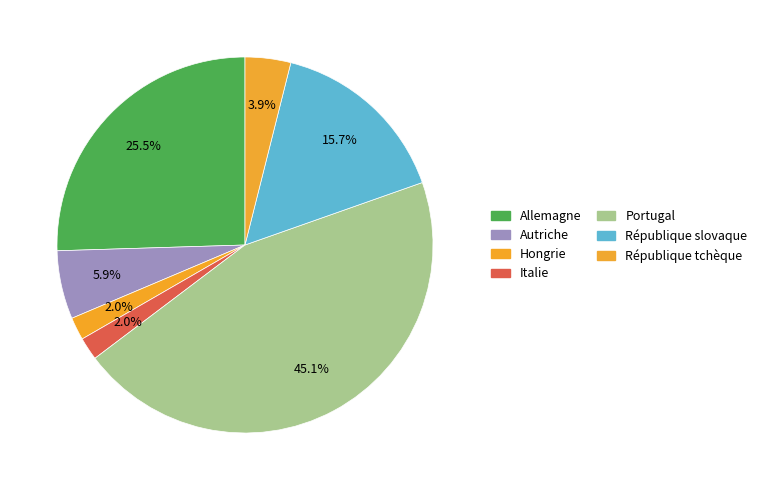

What percentage is the République slovaque slice, to the nearest percent?

16%